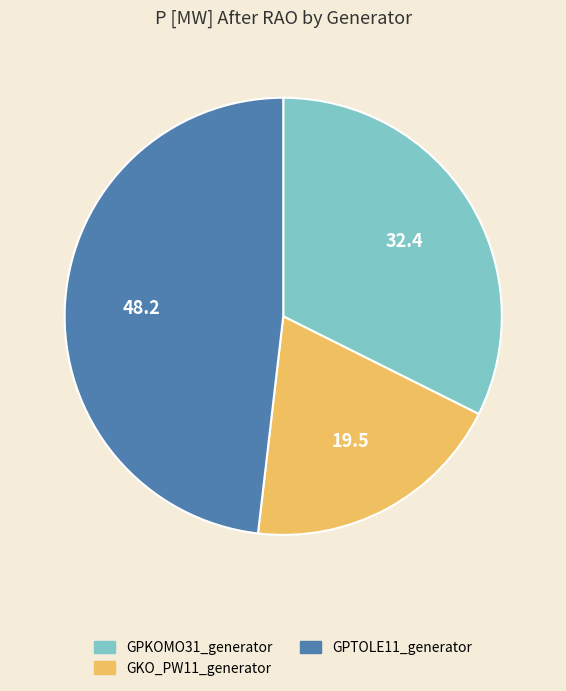

Does any single category account for the majority?

No